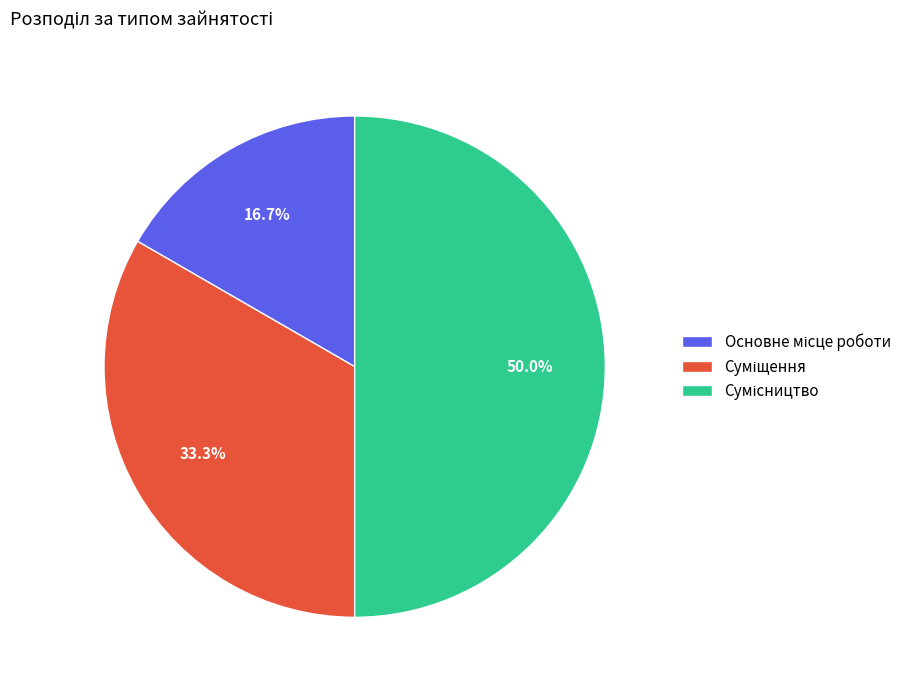

Count the number of slices in the pie.

3